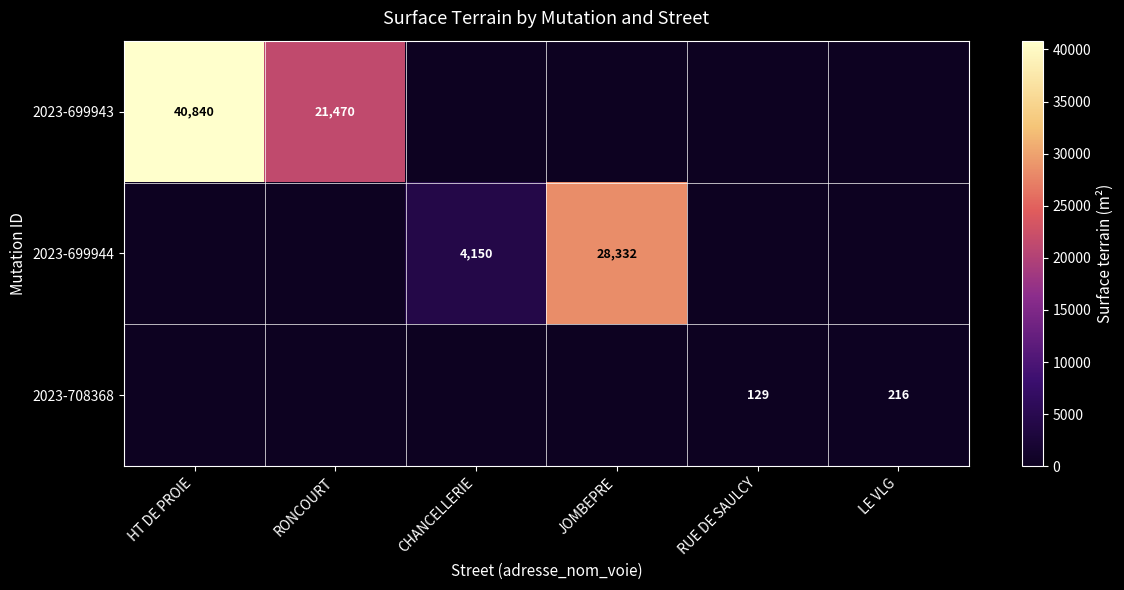

The 2023-699943 series shows 35271 at RONCOURT. True or false?

False